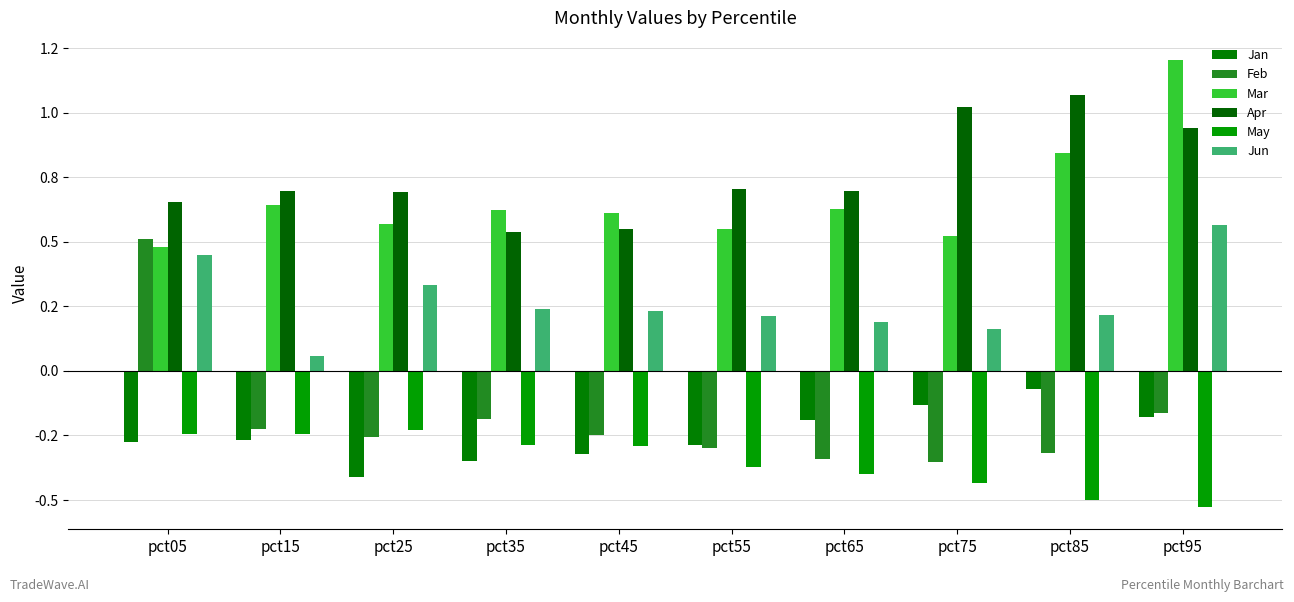

What is the difference between the second highest and minimum values in the Apr series?

0.5